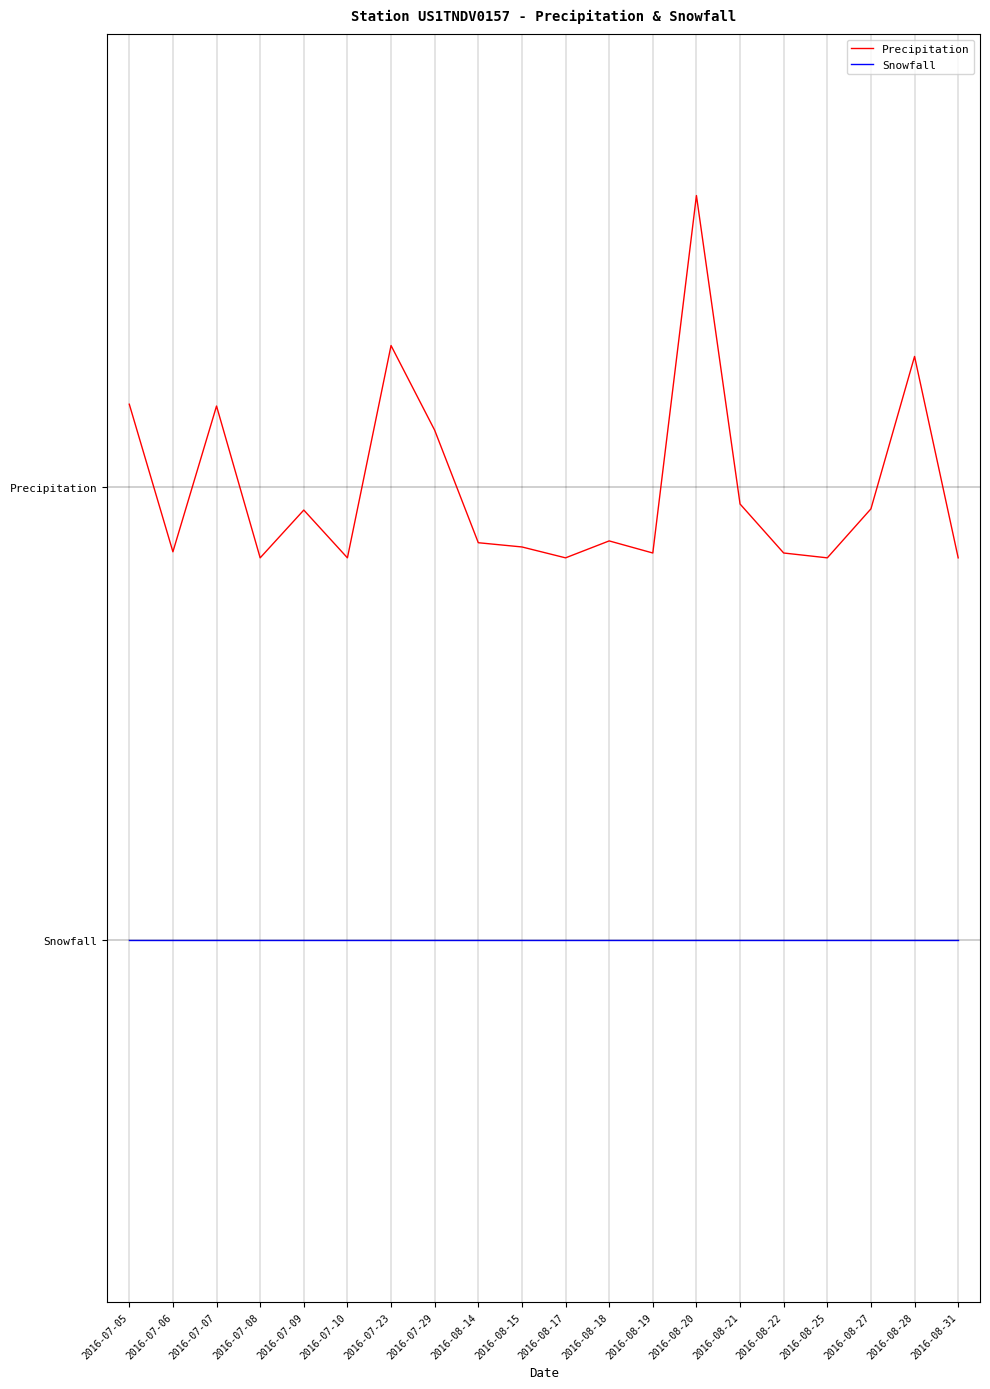

At how many categories does at least one series exceed 590?

20